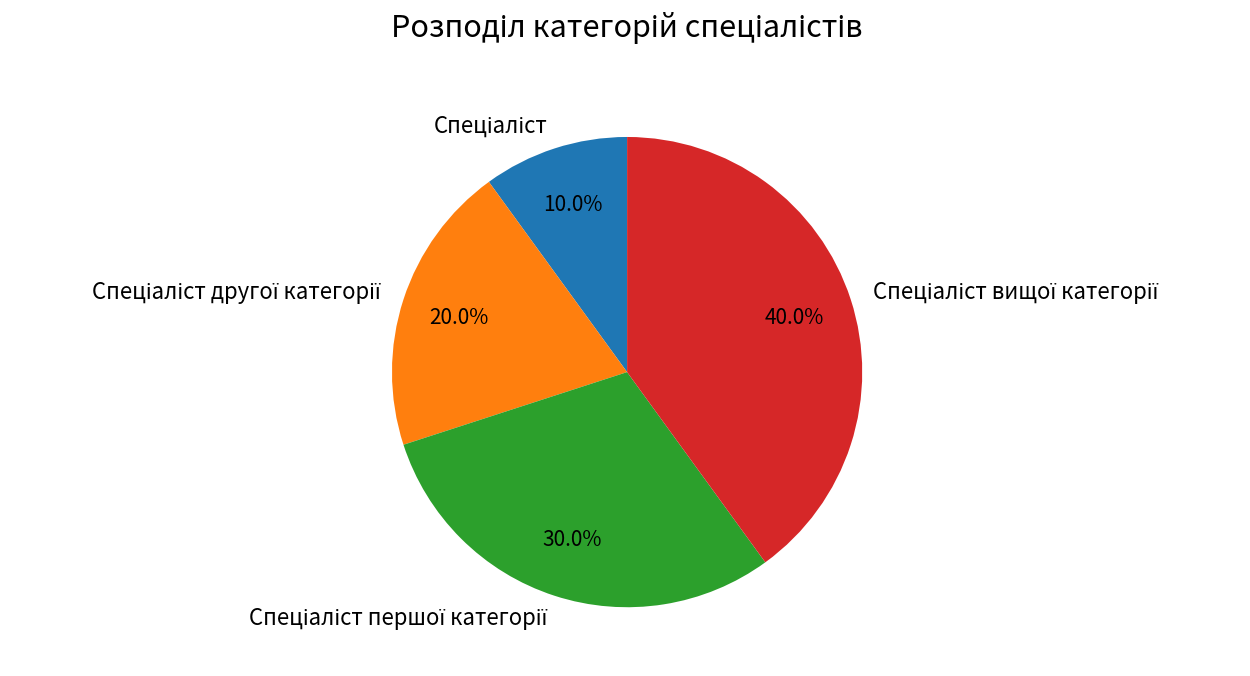

How many slices are in this pie chart?

4